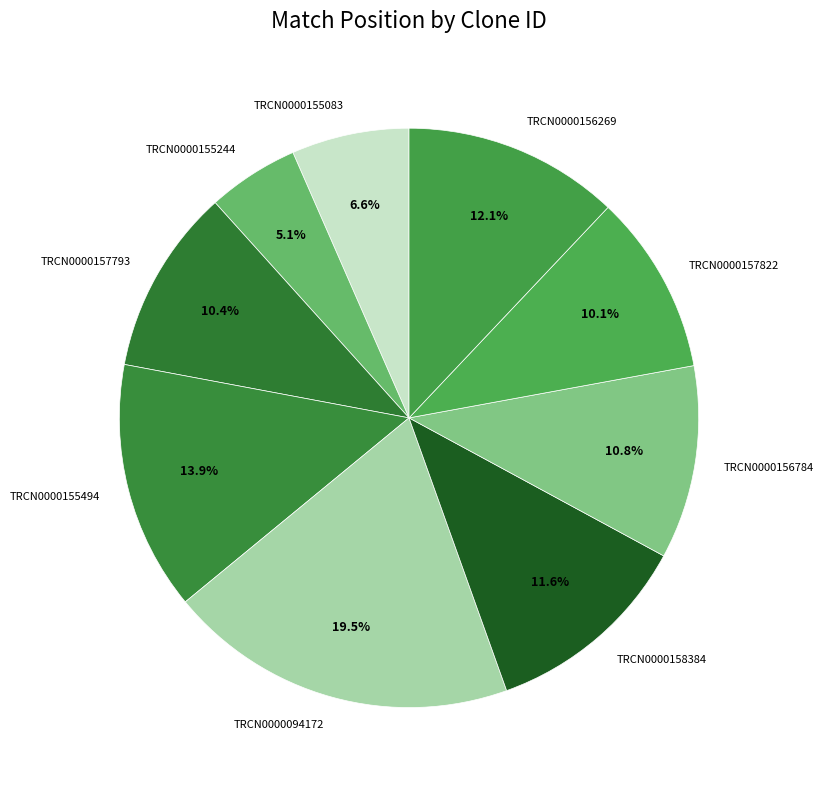

To the nearest percent, what is the combined percentage of TRCN0000155083 and TRCN0000156784?

17%